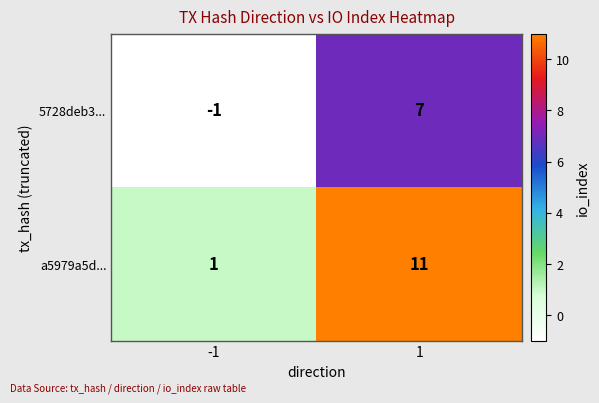

The a5979a5d... series shows 15 at 1. True or false?

False